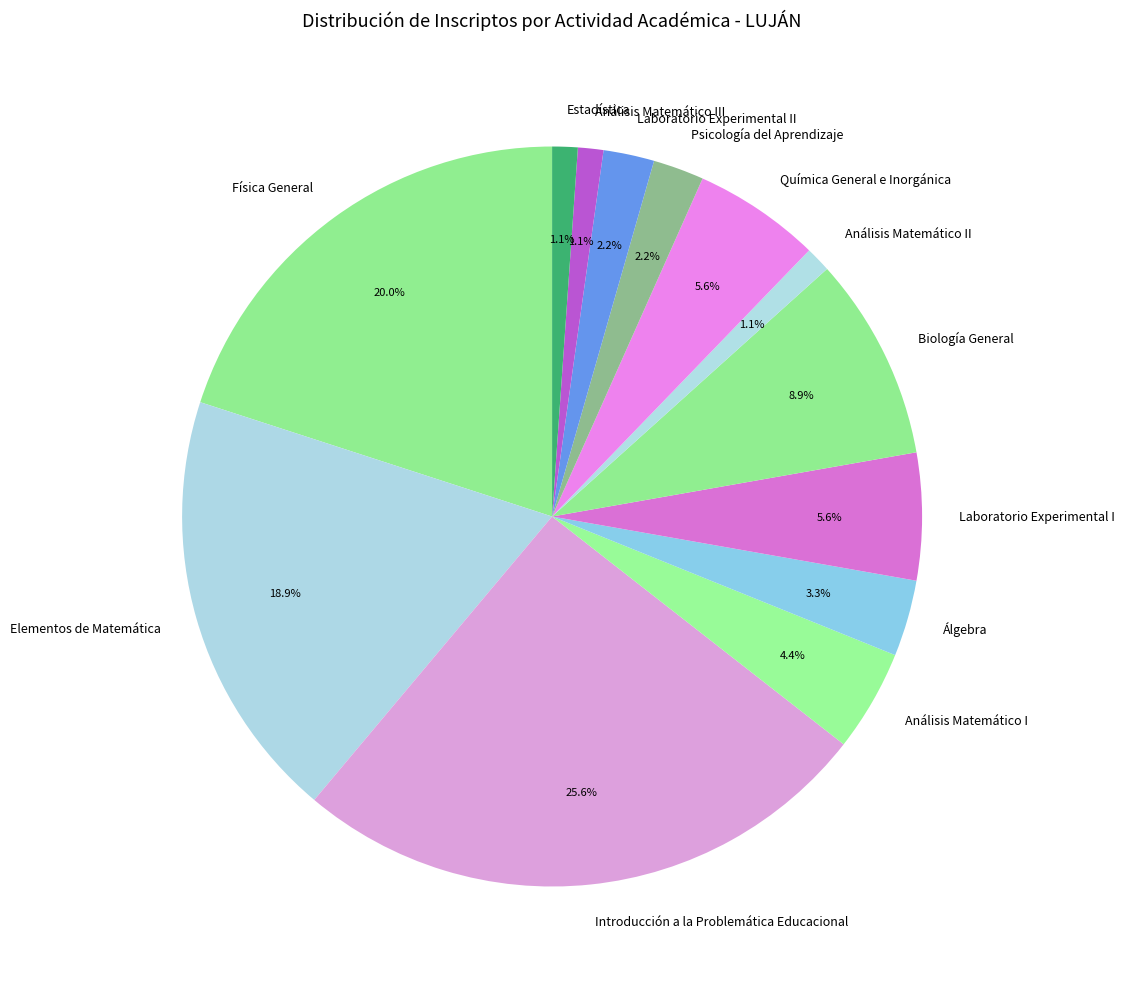

To the nearest percent, what percentage of the pie is Laboratorio Experimental II?

2%